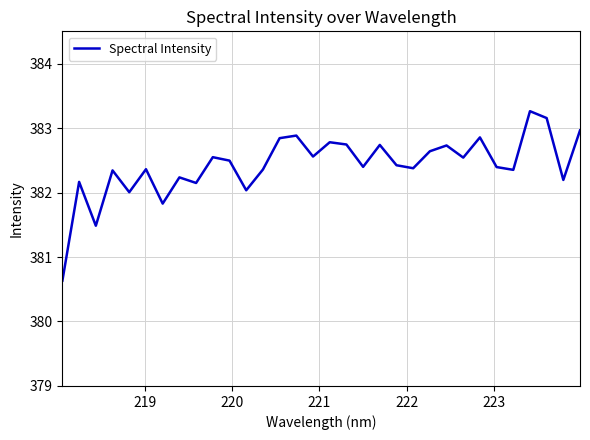

What is the smallest value displayed?

380.6